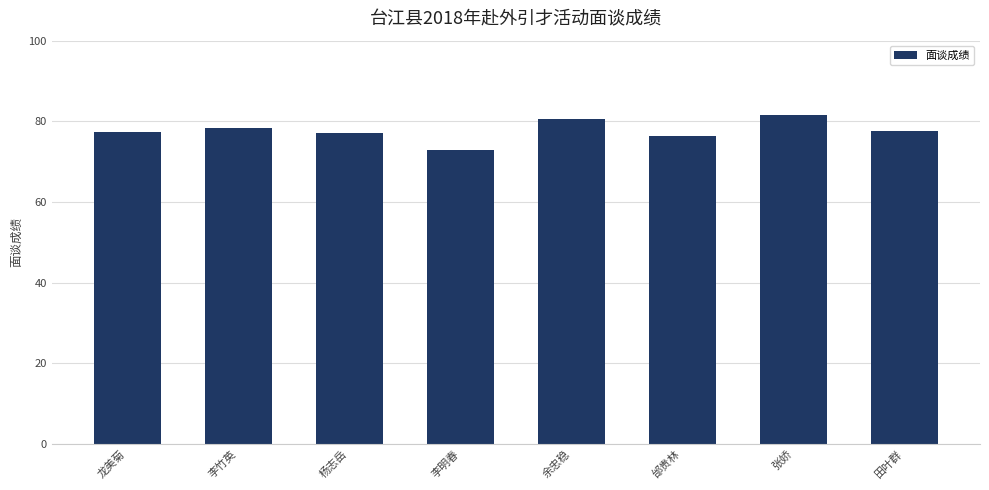

What is the approximate value at 余忠稳?

80.7